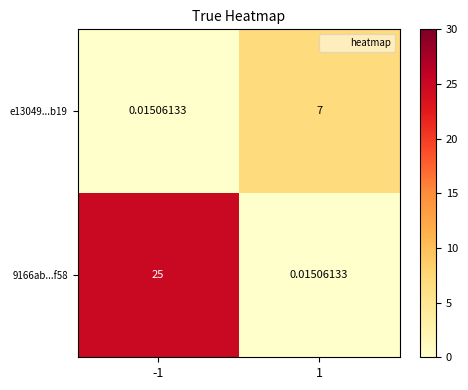

What is the greatest value displayed?

25.0